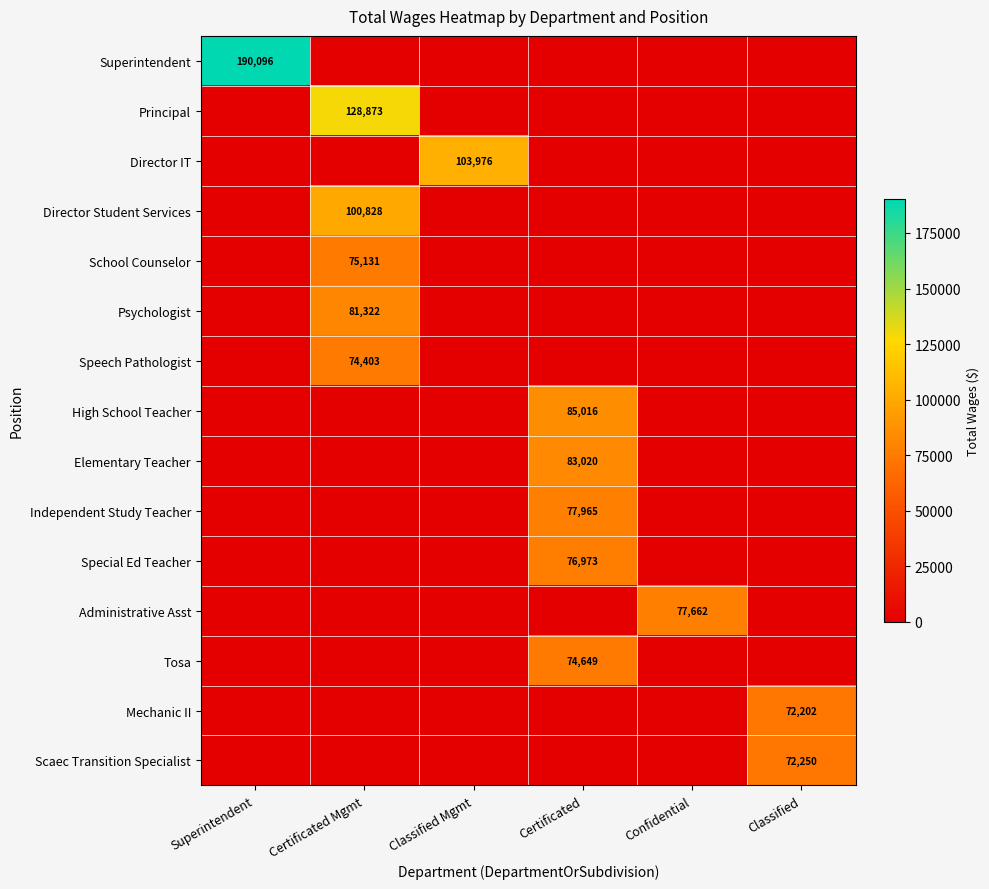

The value of Mechanic II at Classified is 35159. True or false?

False